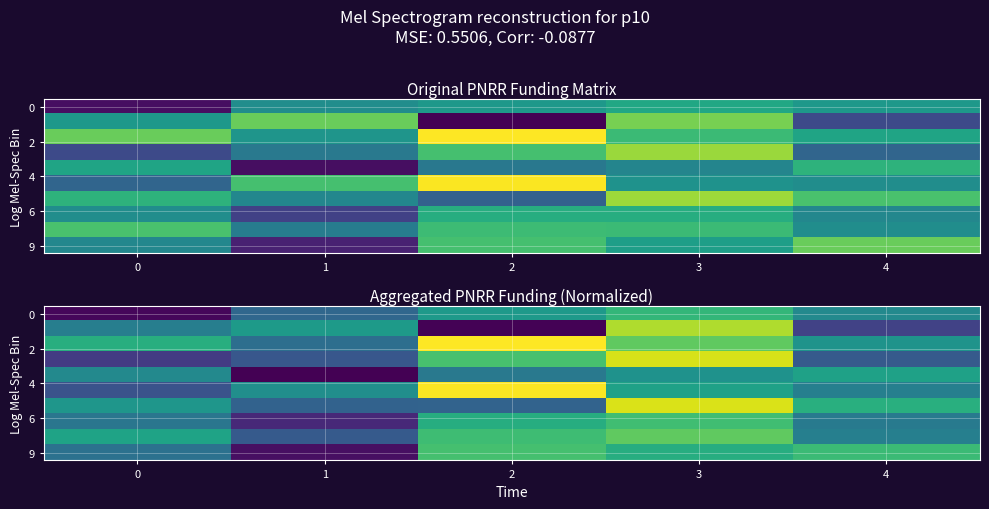

What is the spread (max minus min) of values at 3?

40164.0